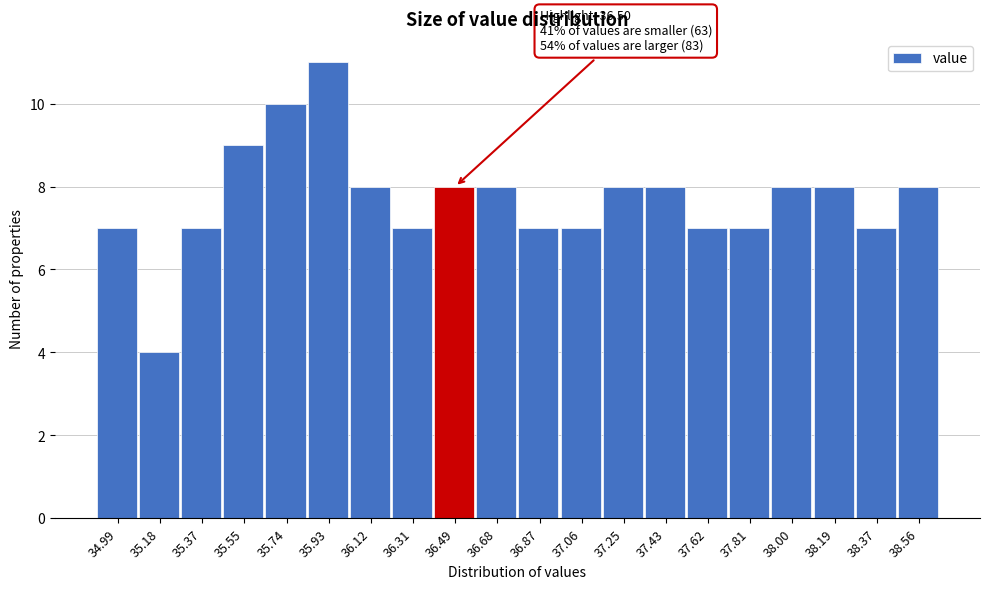

Reading left to right, extract all data points from this chart.

7	4	7	9	10	11	8	7	8	8	7	7	8	8	7	7	8	8	7	8